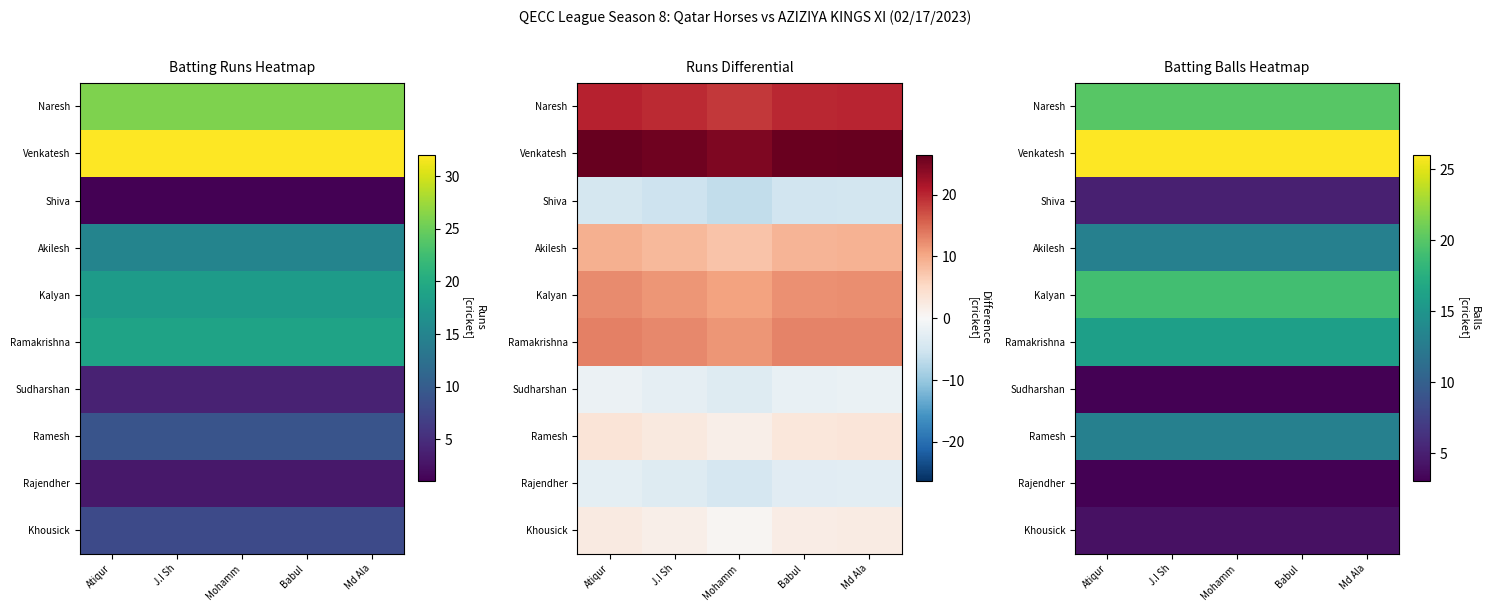

How many categories are shown in the chart?

5